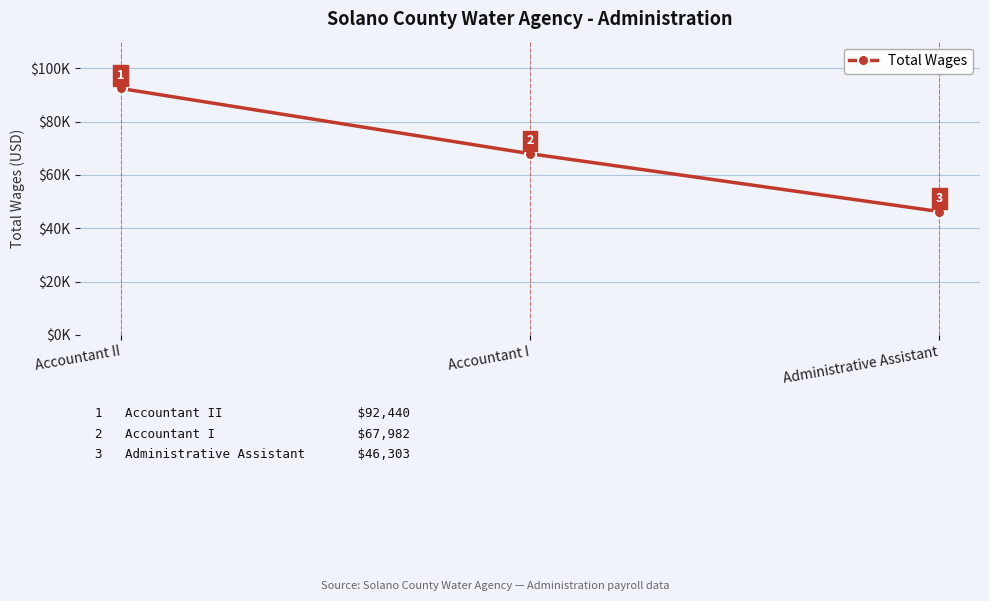

Is this an area chart (filled region under the line)?

No